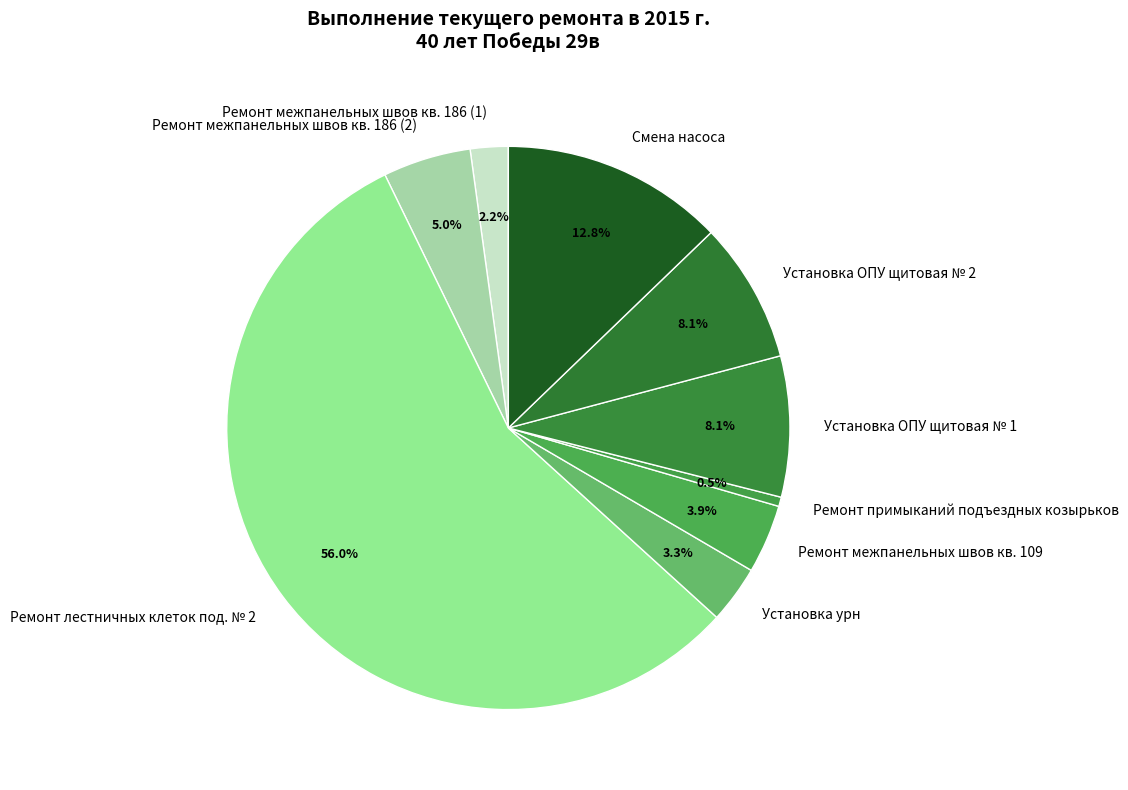

To the nearest percent, what portion does Установка ОПУ щитовая № 1 represent?

8%